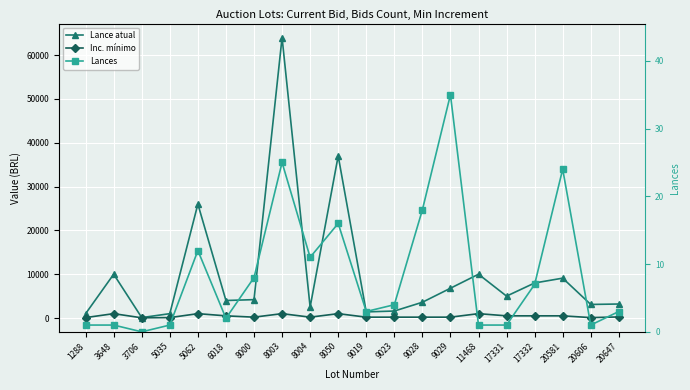

Which series has the largest total across all categories?

Lance atual